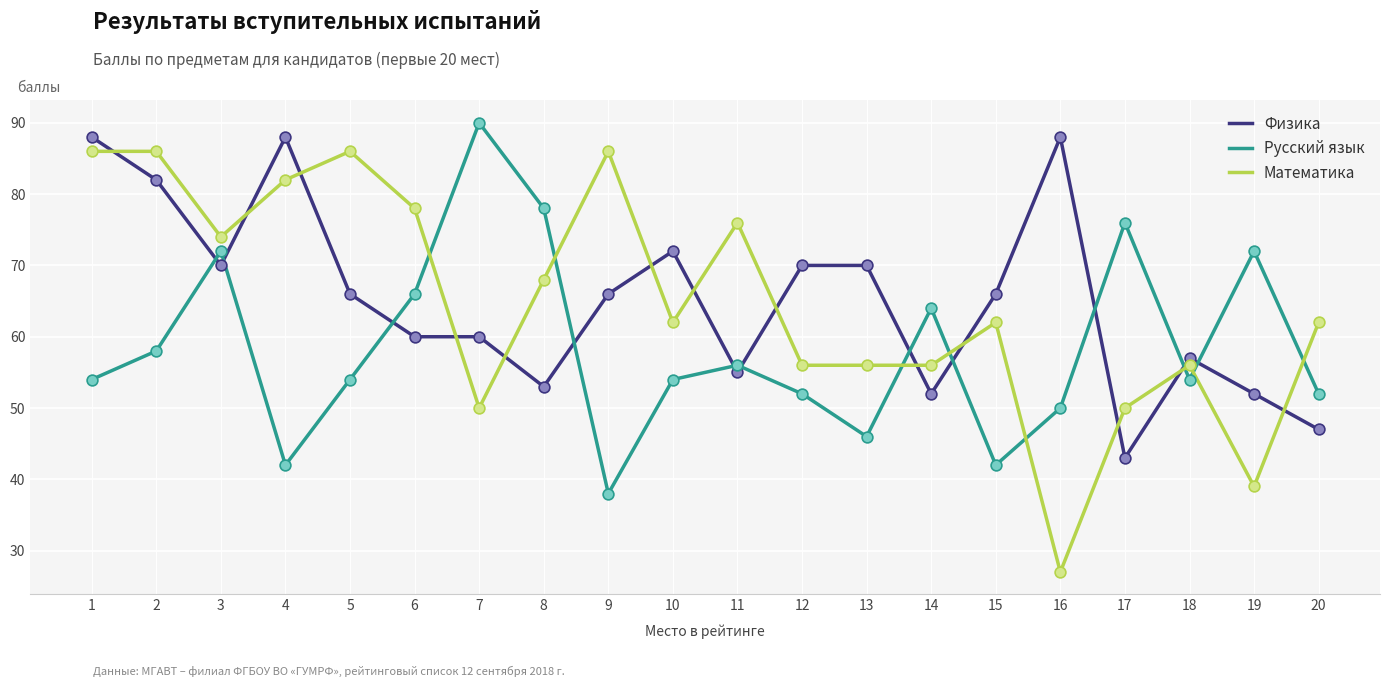

Is the value of Математика at 9 greater than the value of Русский язык at 4?

Yes